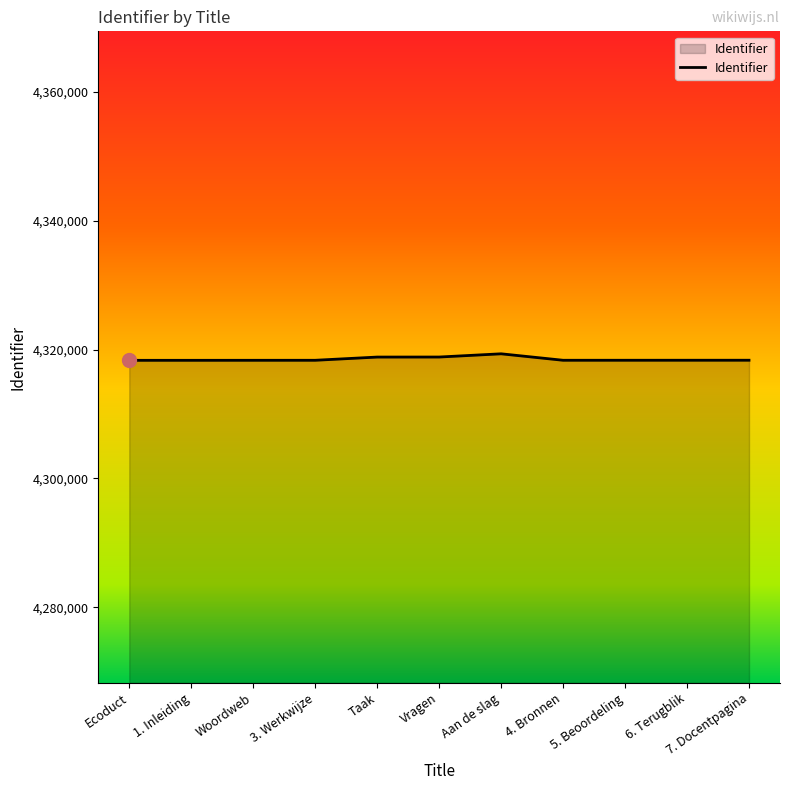

Is it true that the value at Ecoduct is 6991250?

False